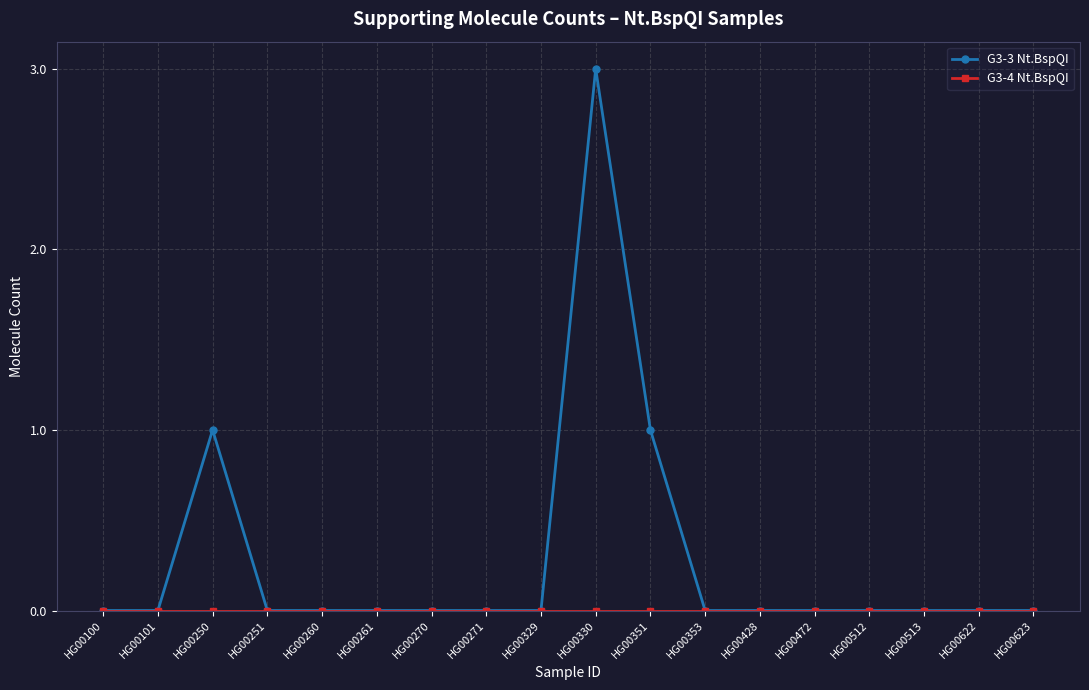

Between HG00271 and HG00351, which series saw the biggest shift?

G3-3 Nt.BspQI